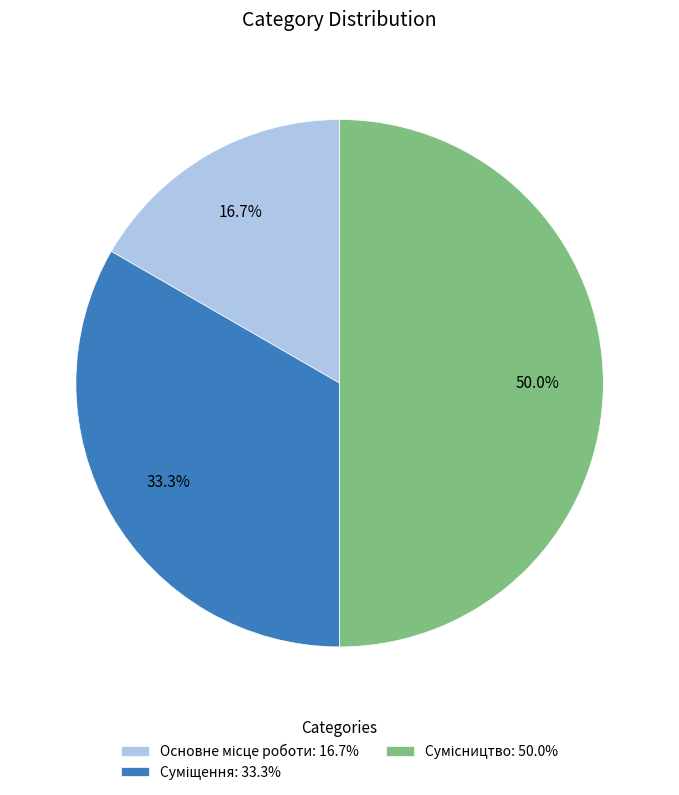

To the nearest percent, what is the average slice percentage?

33%